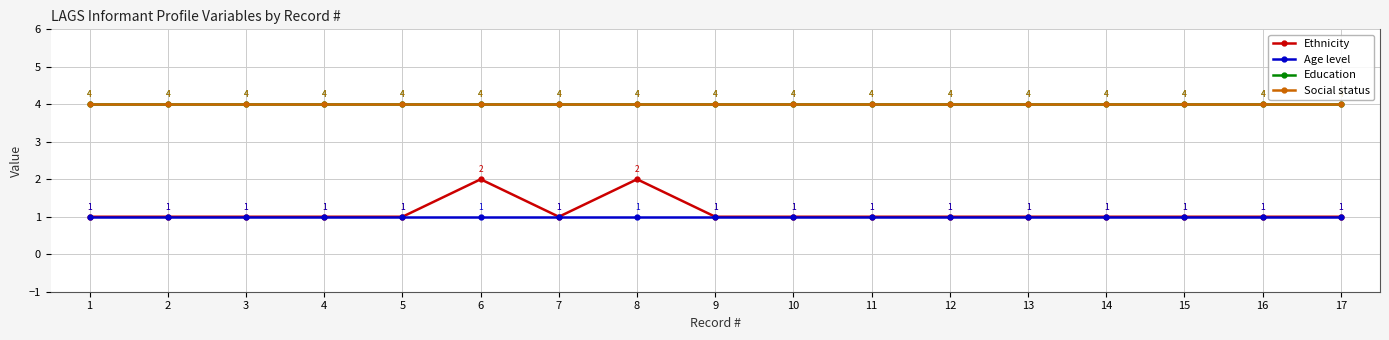

Does the chart have visible grid lines?

Yes